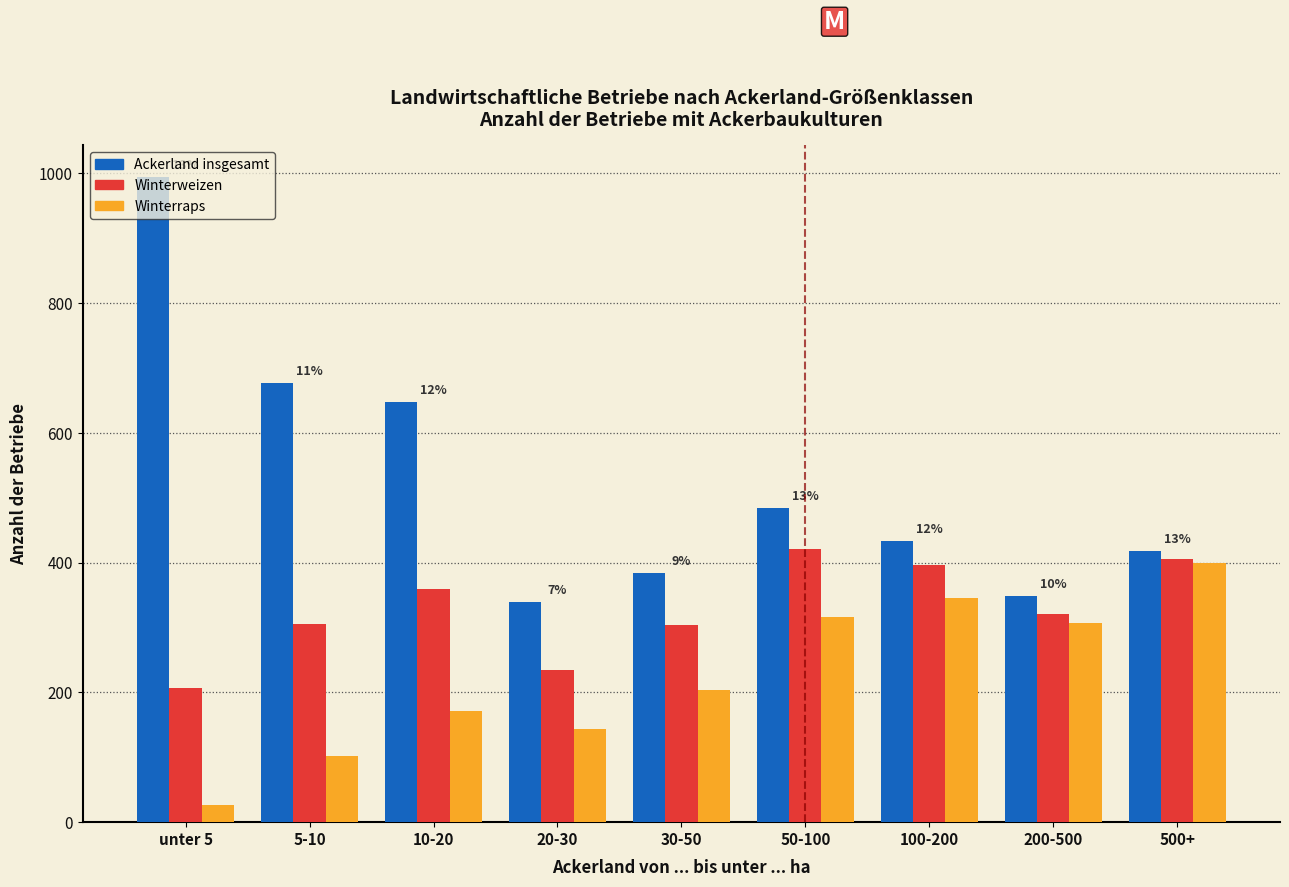

Rank the series by their average value, from highest to lowest.

Ackerland insgesamt, Winterweizen, Winterraps